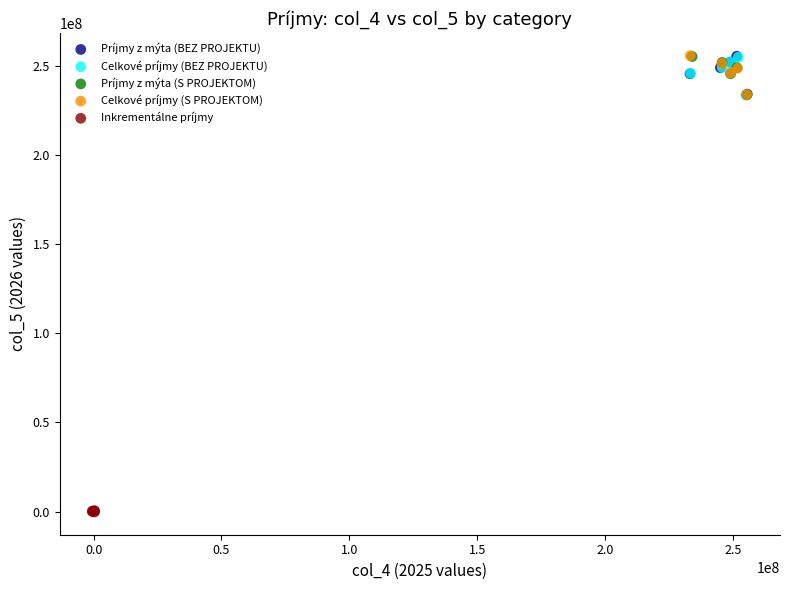

What are all the series names shown in the legend?

Príjmy z mýta (BEZ PROJEKTU), Celkové príjmy (BEZ PROJEKTU), Príjmy z mýta (S PROJEKTOM), Celkové príjmy (S PROJEKTOM), Inkrementálne príjmy